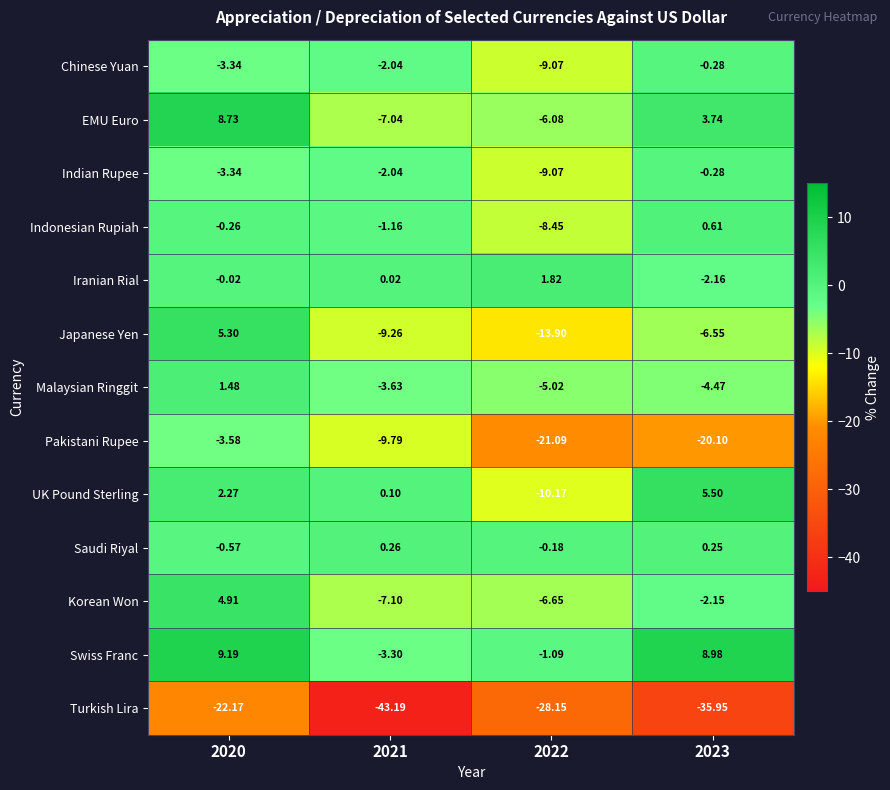

Between 2021 and 2022, which series saw the biggest shift?

Turkish Lira